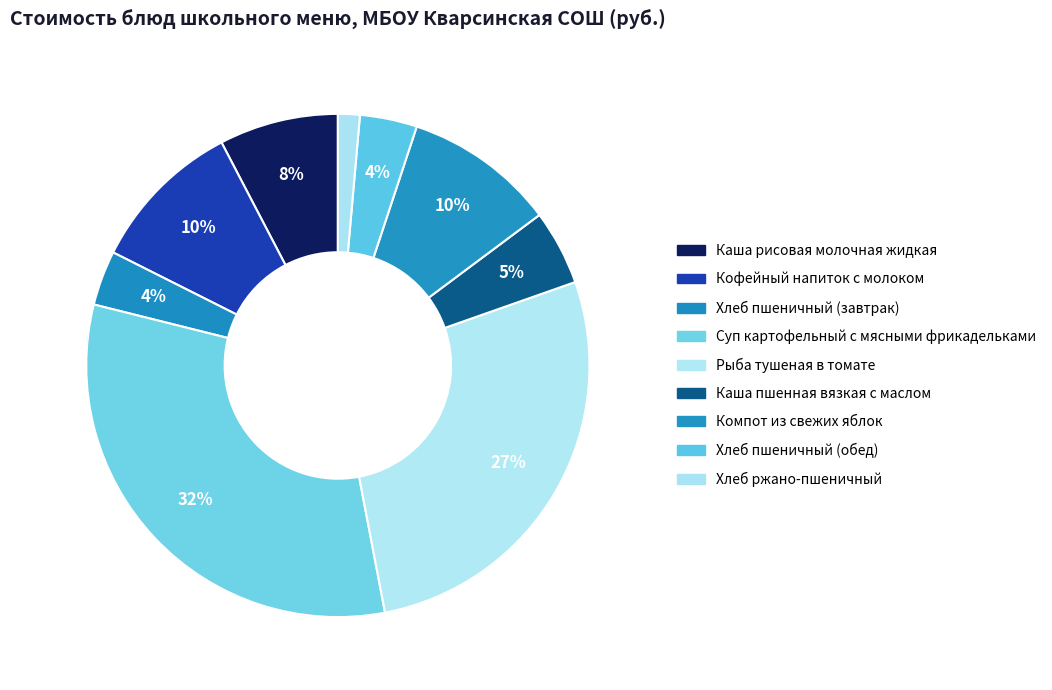

How many segments does this pie chart have?

9